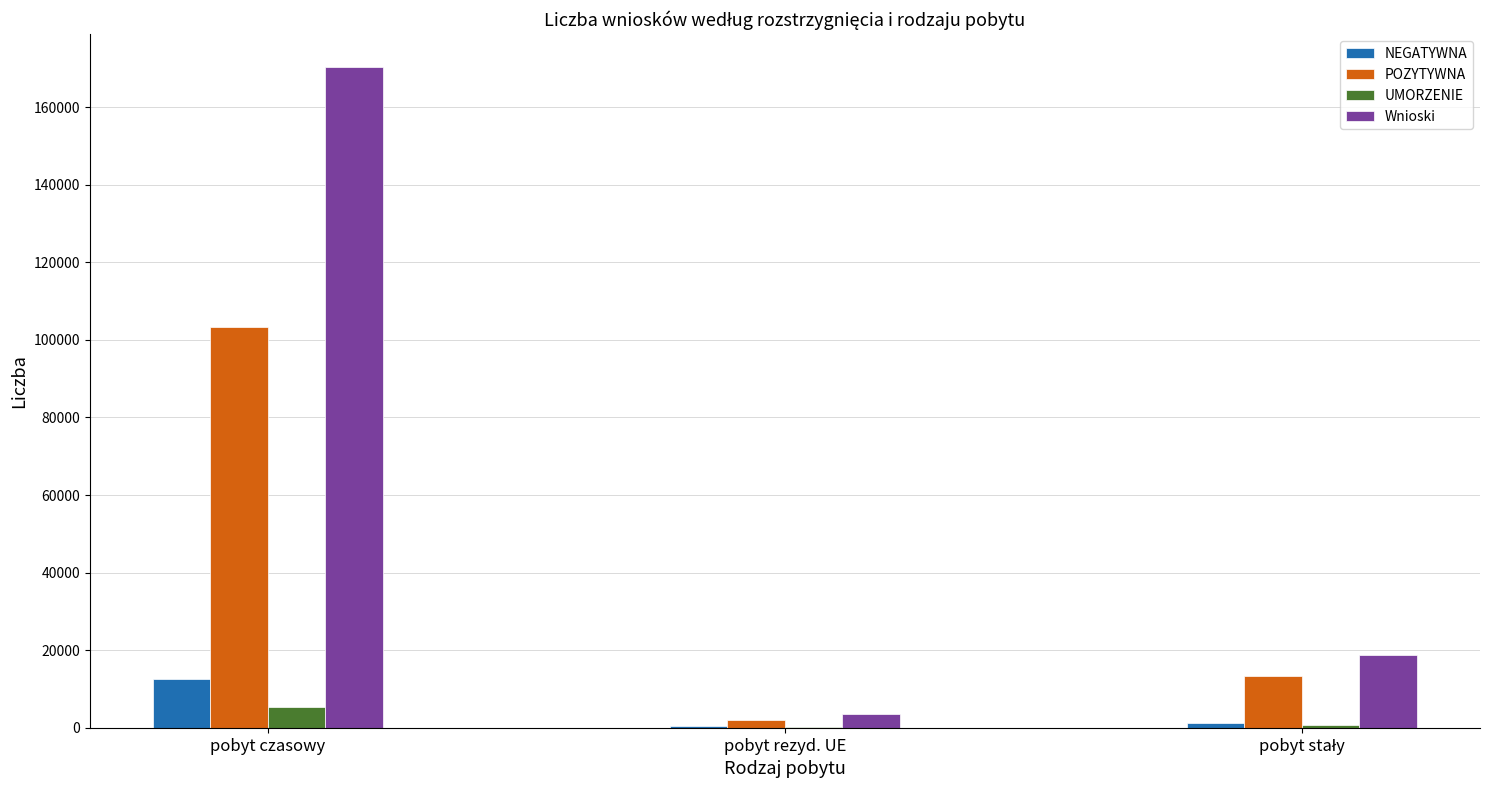

At which category does the chart reach its peak across all series?

pobyt czasowy